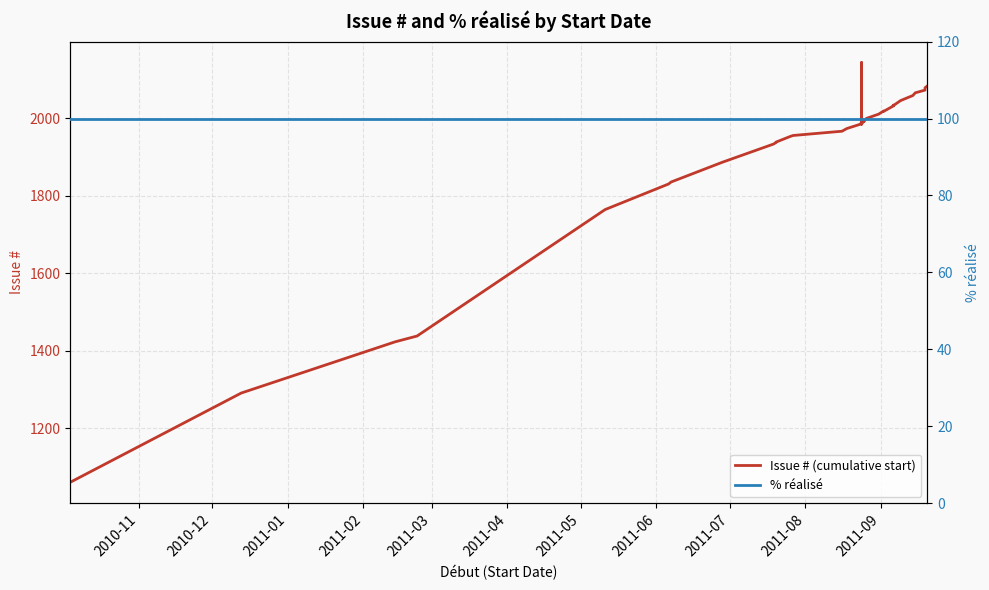

What is the sum of all % réalisé values?

4000